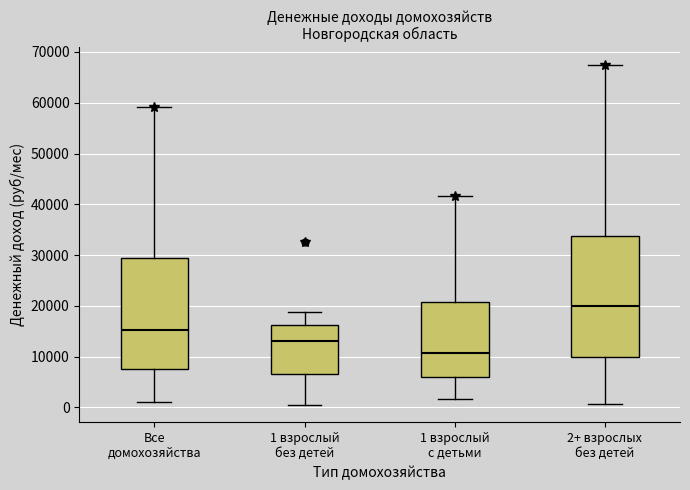

Which box's median line is the lowest?

1 взрослый с детьми